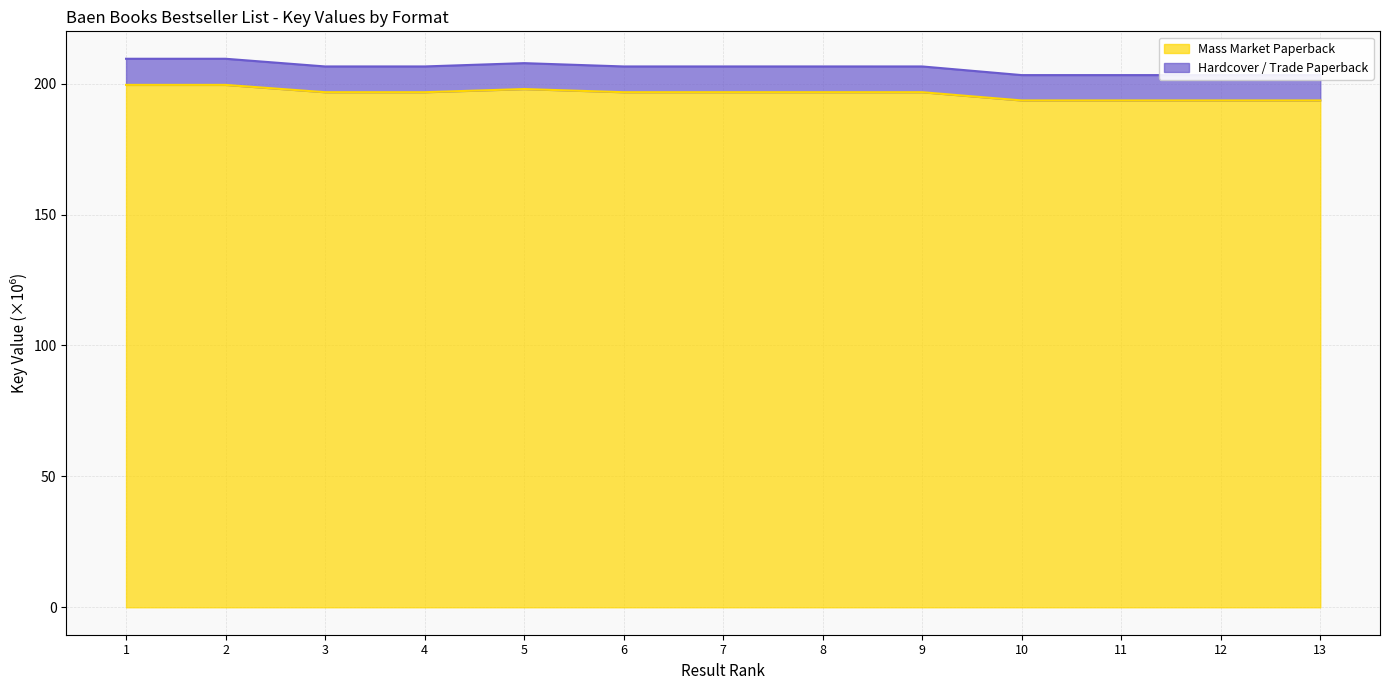

What is the highest value of the Mass Market Paperback series?

199.5